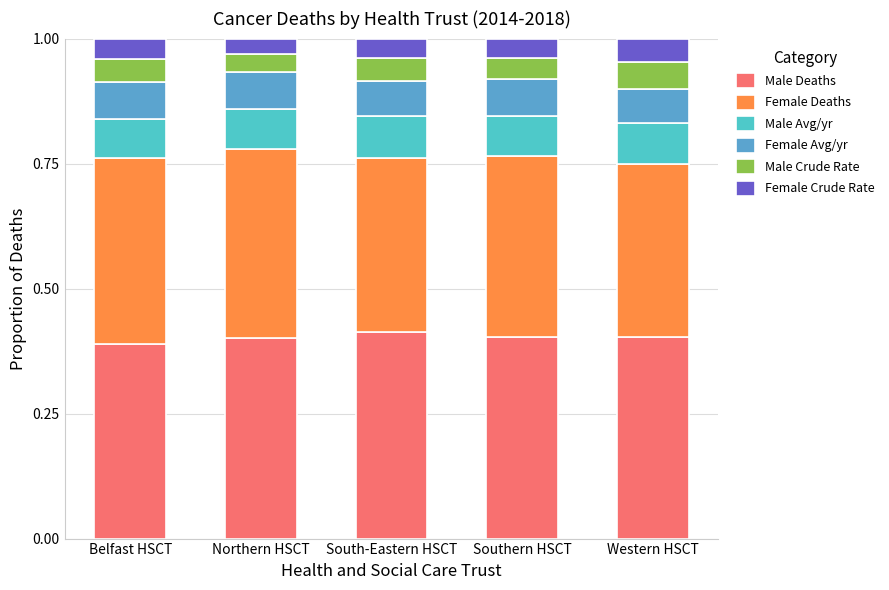

How many bars are there in total?

5